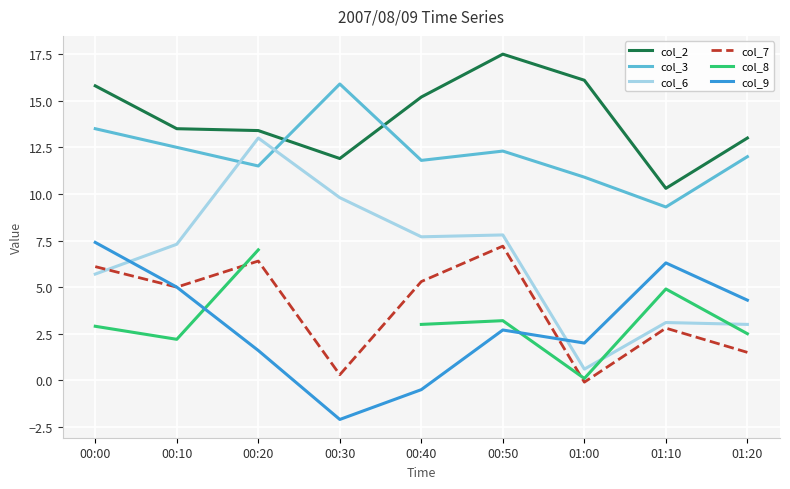

The value of col_9 at 00:20 is 0.8. True or false?

False